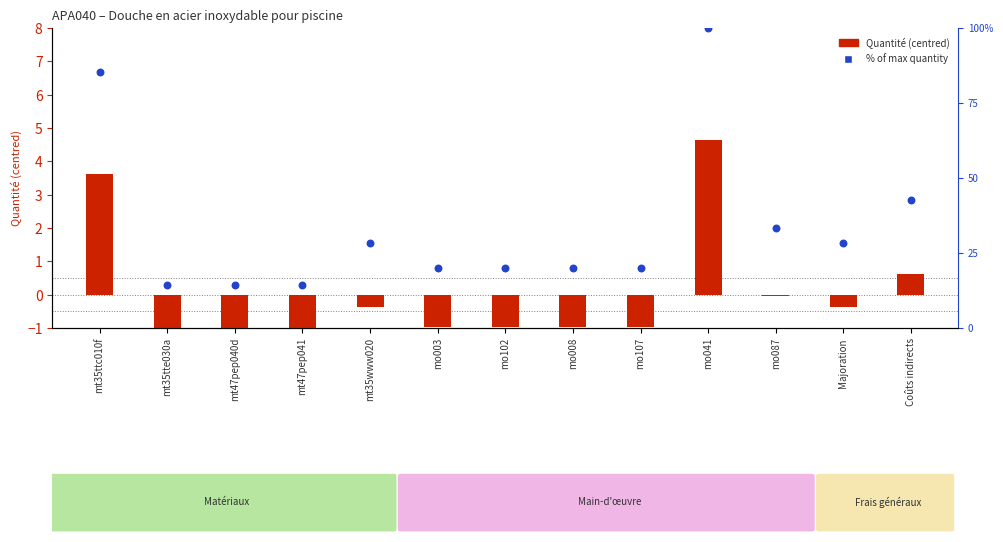

At how many categories does at least one series exceed 65?

2